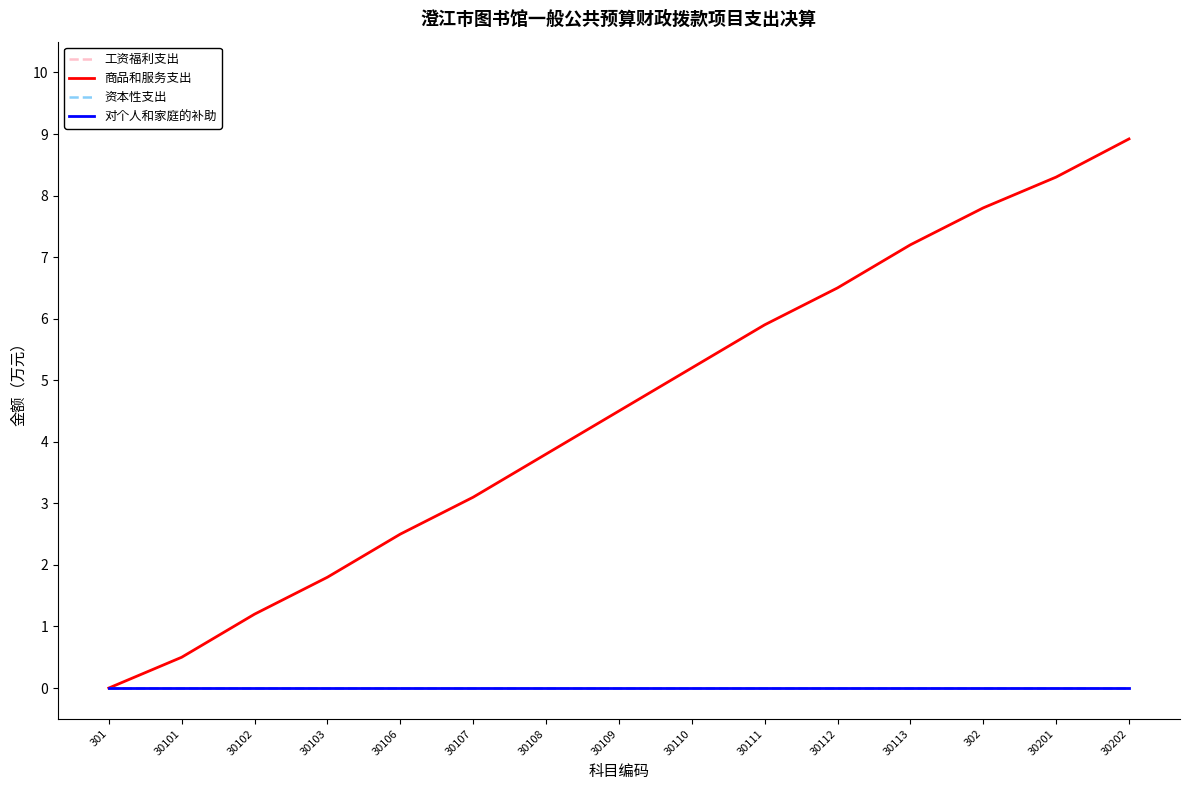

Is this an area chart (filled region under the line)?

No